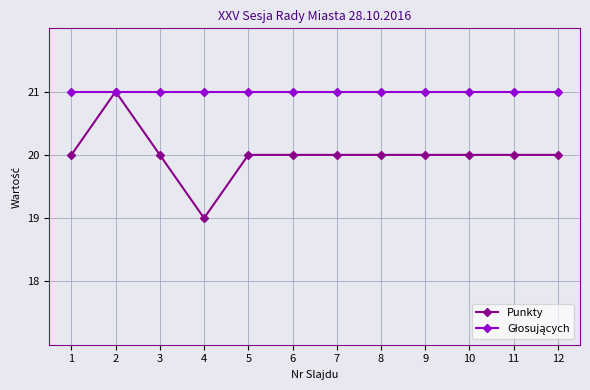

Is it true that Punkty equals 36 at 11?

False